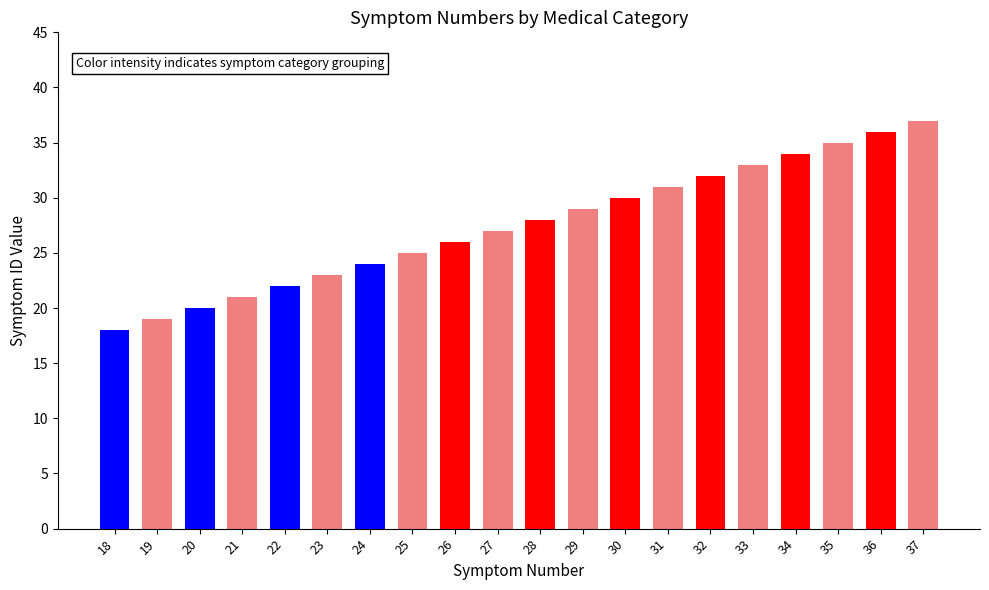

How many bars are there in total?

20